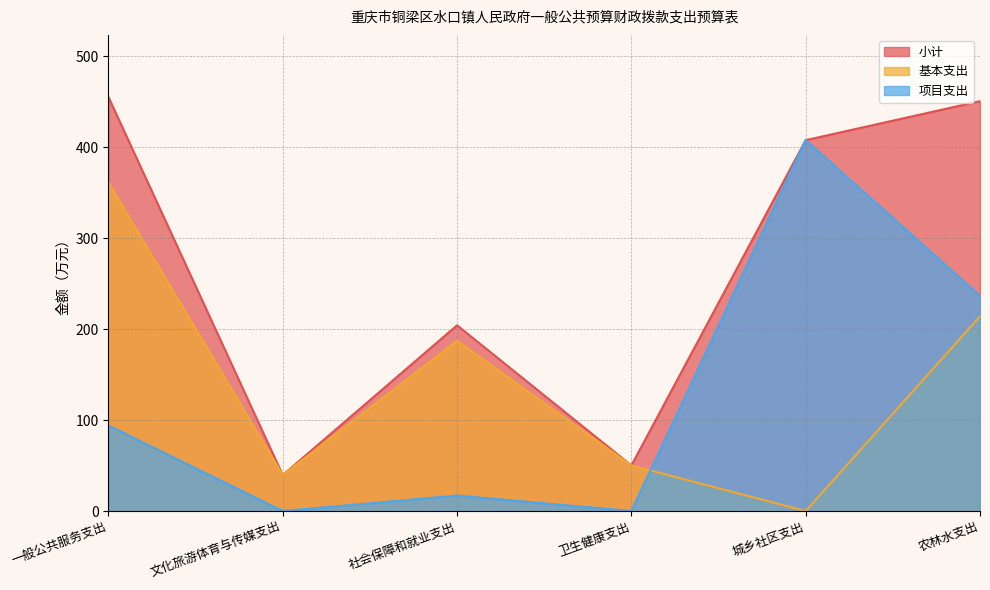

List the series in order of their peak value, lowest first.

基本支出, 项目支出, 小计